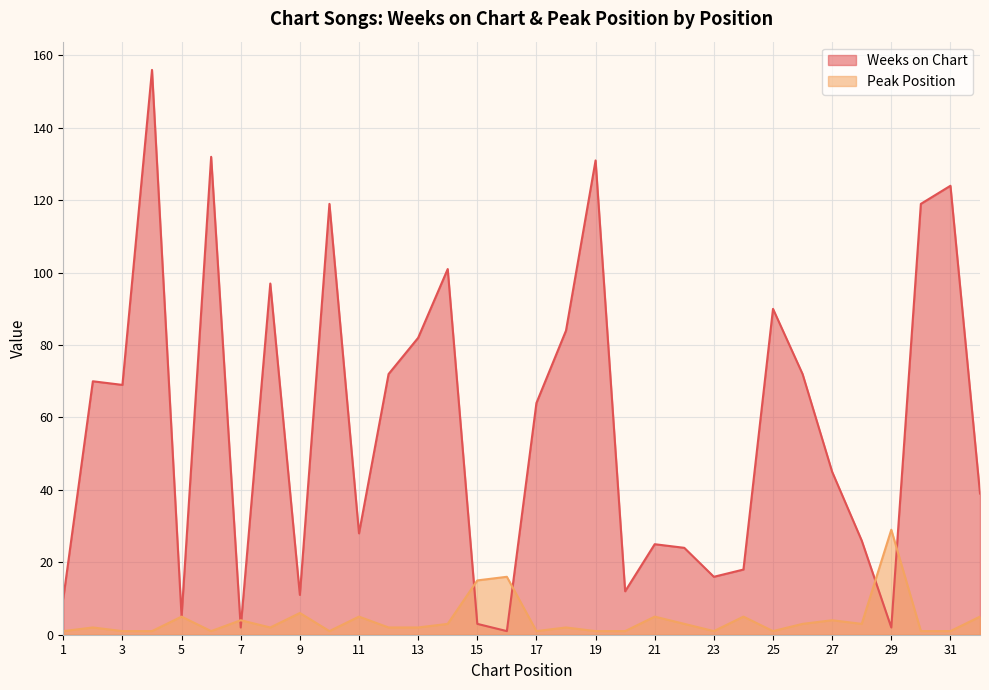

How many lines are shown in the chart?

2